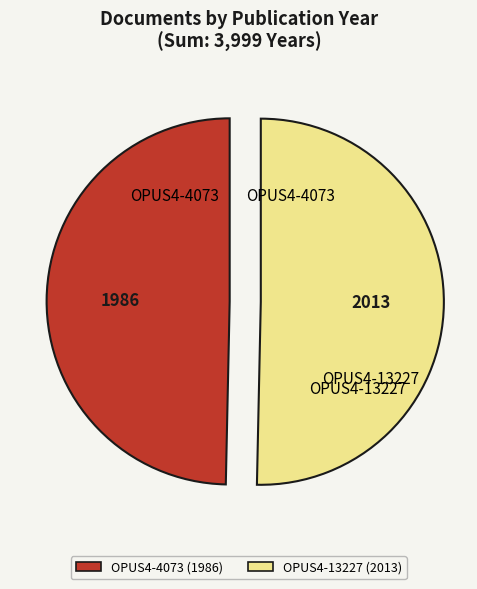

Is it true that OPUS4-13227 (2013) is 62% of the pie?

False